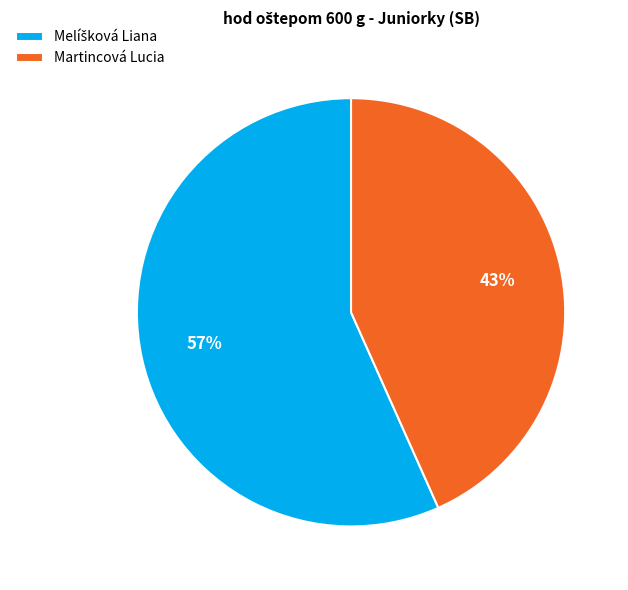

To the nearest percent, what is the average slice percentage?

50%